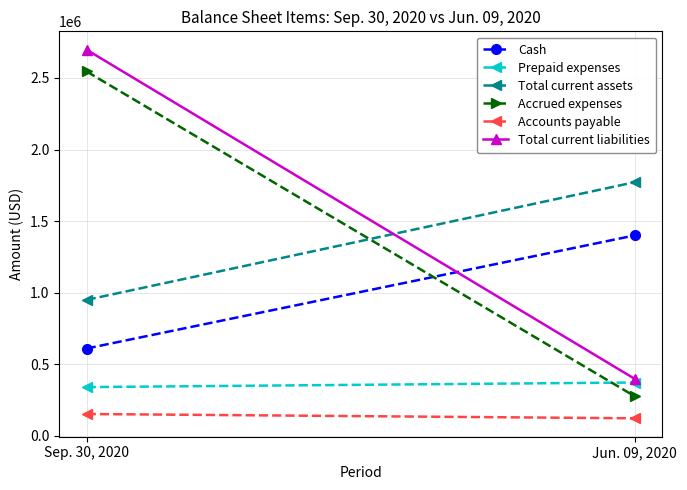

True or false: Cash has a value of 1399981 at Jun. 09, 2020.

True